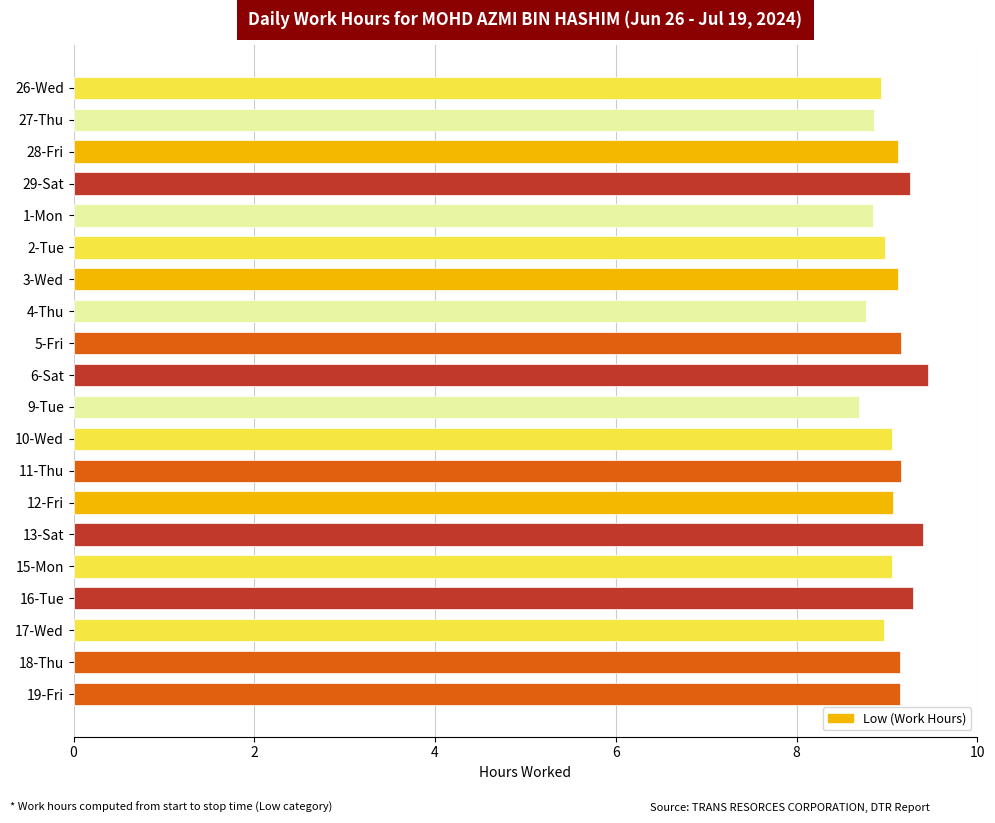

What is the difference between the maximum and minimum values?

0.8